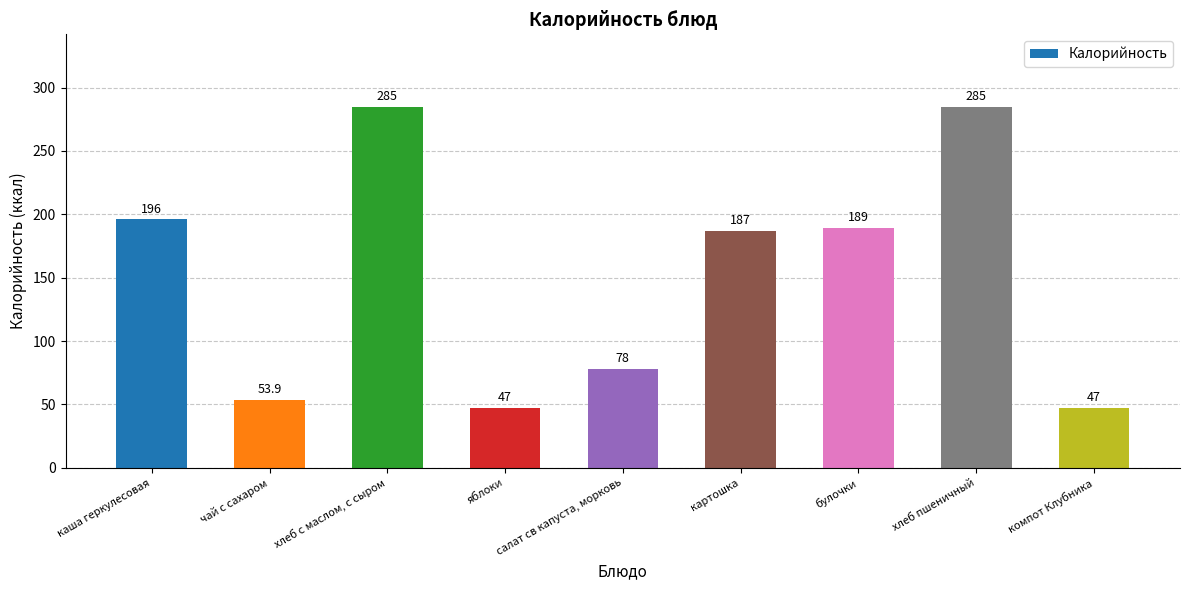

What is the difference between the values at каша геркулесовая and хлеб с маслом, с сыром?

89.0